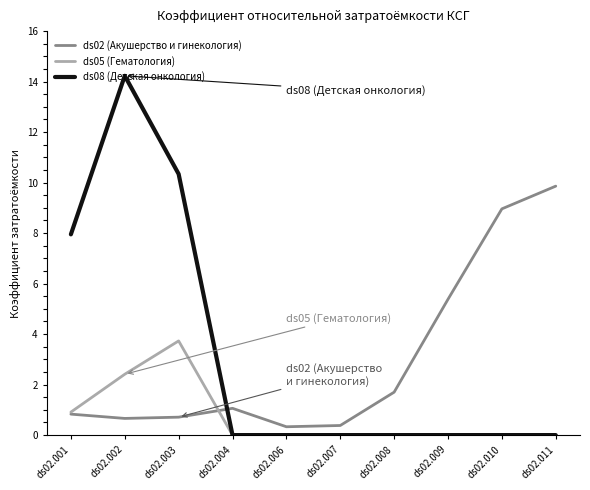

What is the difference between the maximum and minimum values in the ds05 (Гематология) series?

3.7